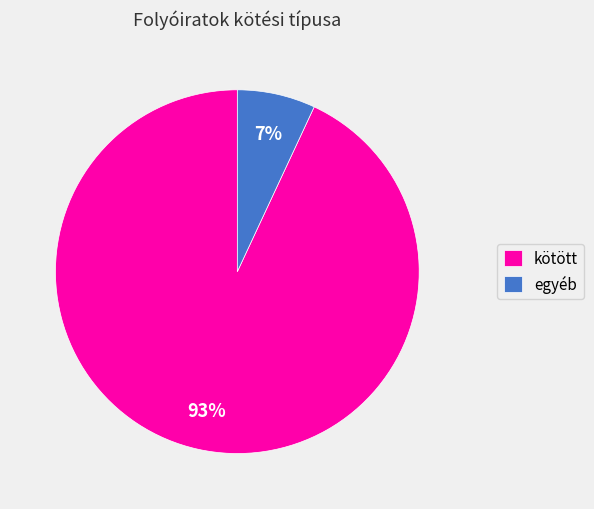

What is the smallest slice in the pie chart?

egyéb